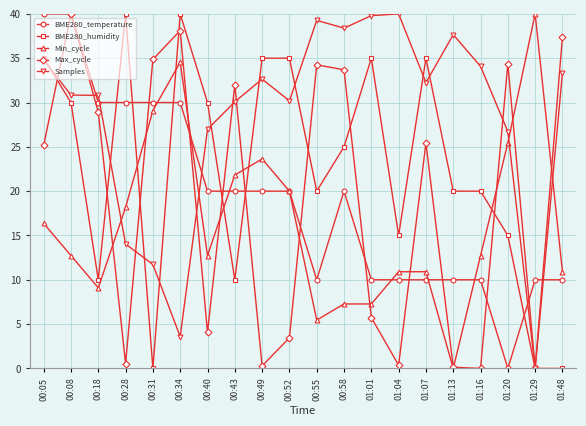

At which category does Min_cycle reach its first local peak?

00:34